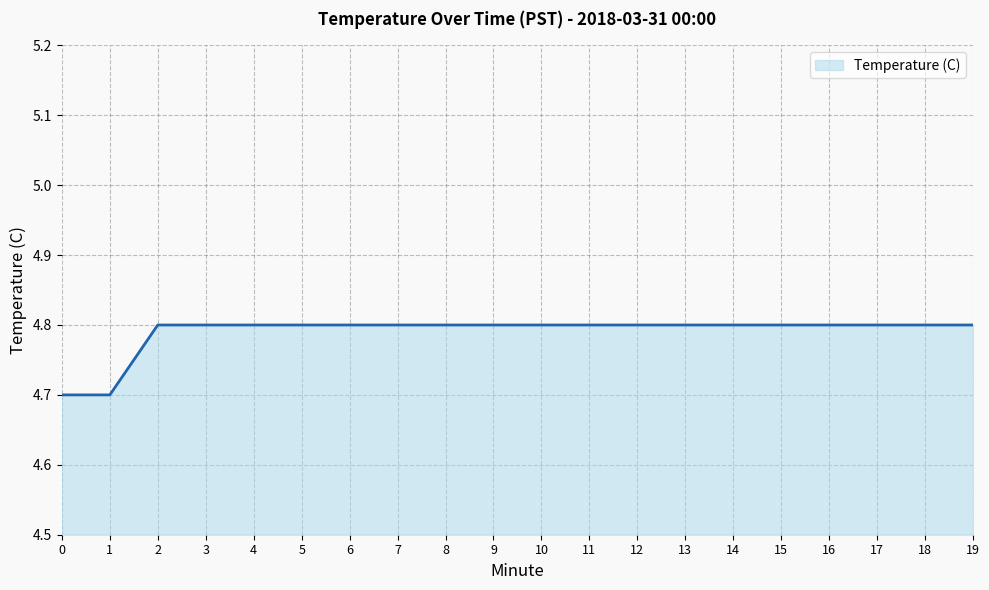

What is the minimum value shown in the chart?

4.7